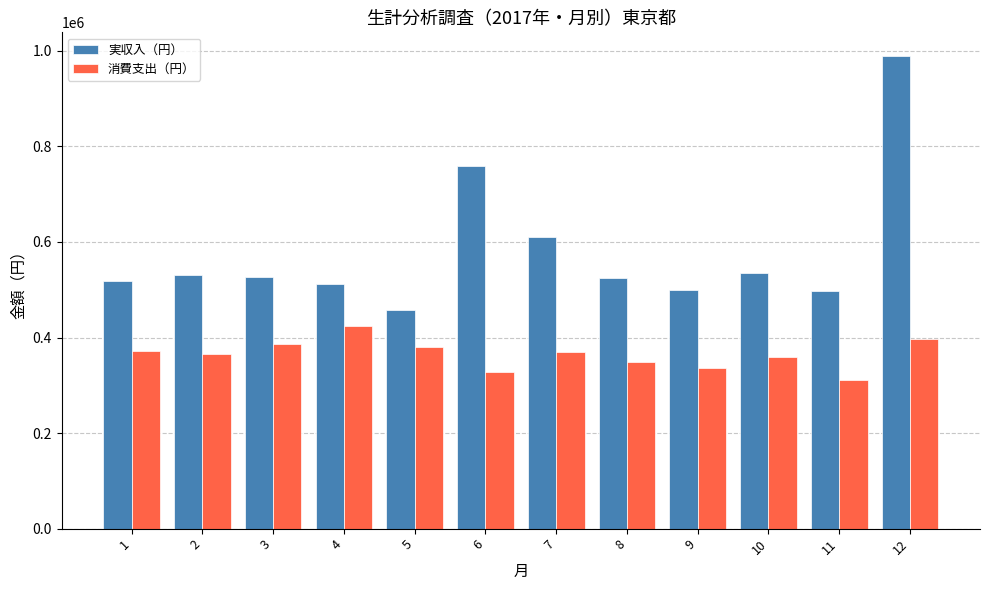

What is the value of the 実収入（円） bar at the 10th from the left?

535457